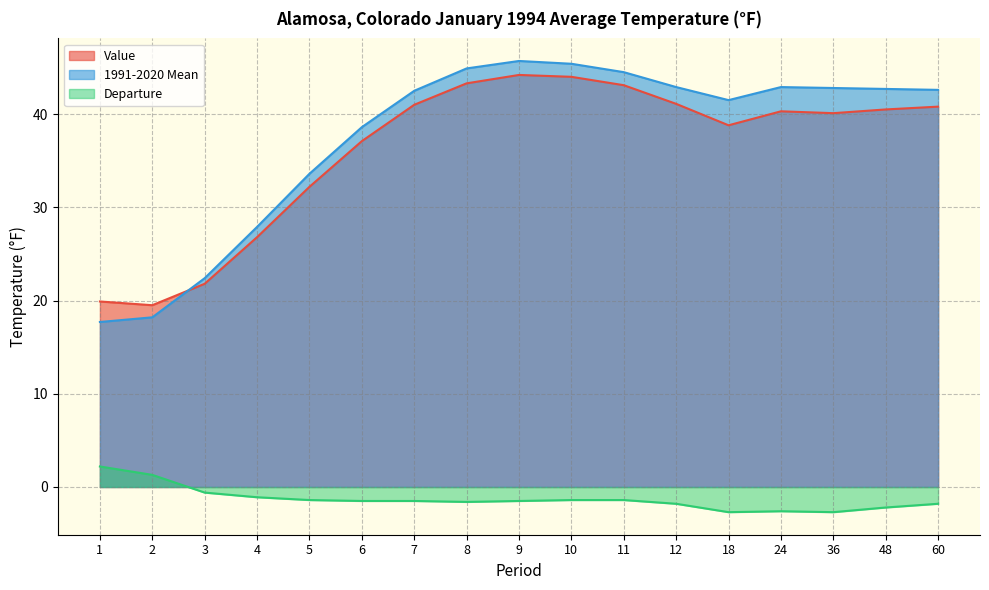

Rank the categories by 1991-2020 Mean value from lowest to highest.

1, 2, 3, 4, 5, 6, 18, 7, 60, 48, 36, 12, 24, 11, 8, 10, 9